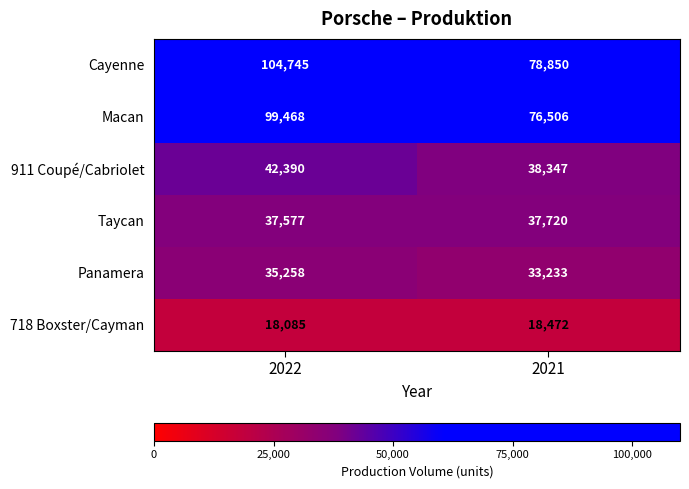

At which label is 718 Boxster/Cayman closest to 18278?

2022